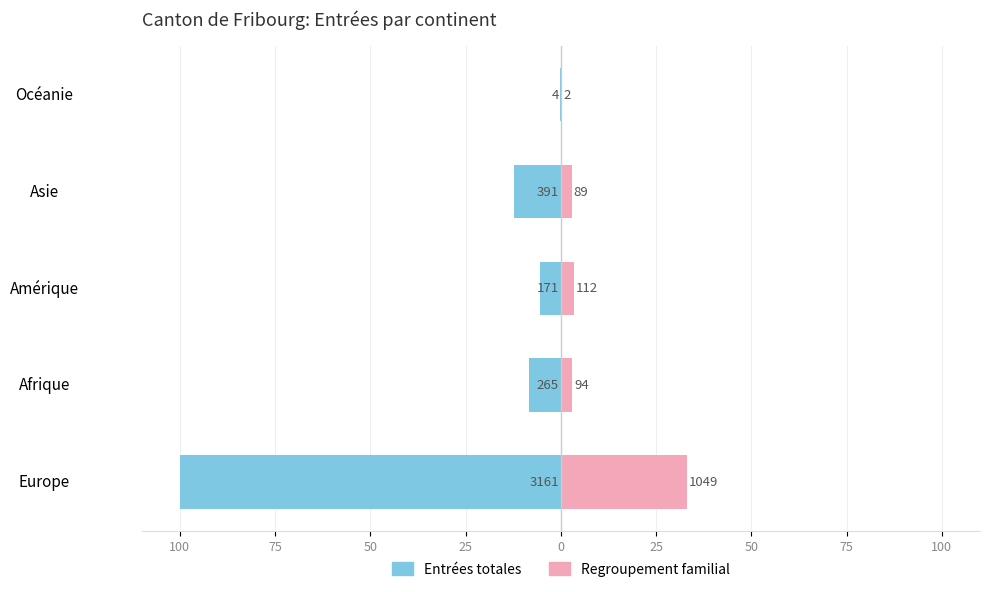

At Asie, list the series in order from largest to smallest.

Regroupement familial, Entrées totales